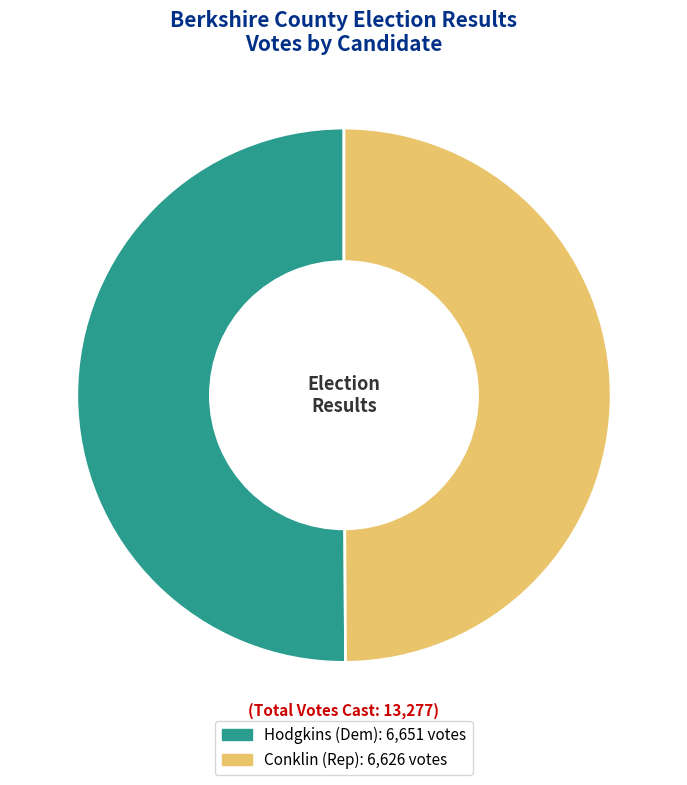

To the nearest percent, what is the average slice percentage?

50%